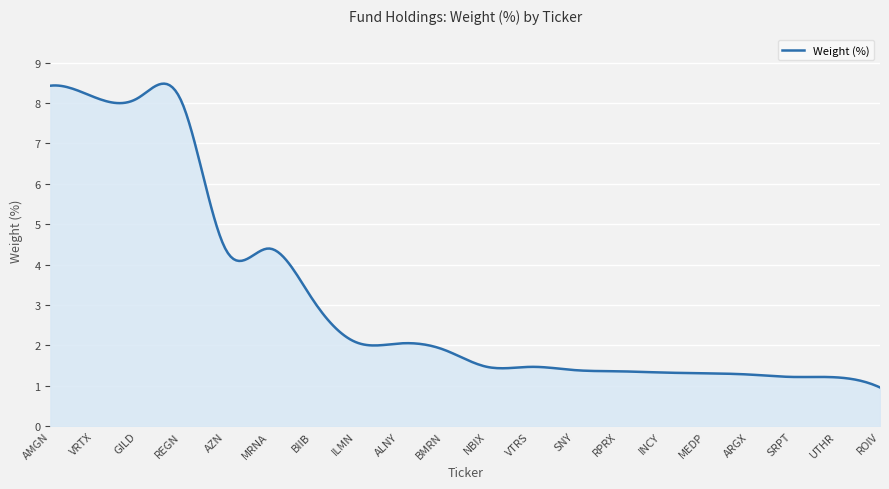

What is the maximum value shown in the chart?

8.5